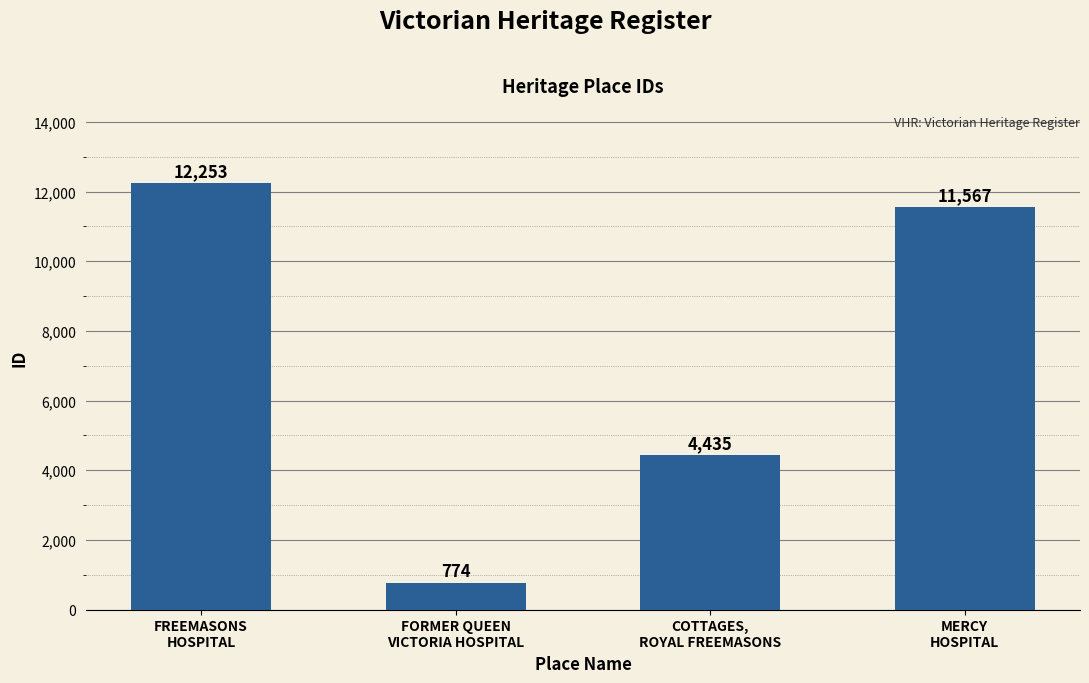

What is the smallest value displayed?

774